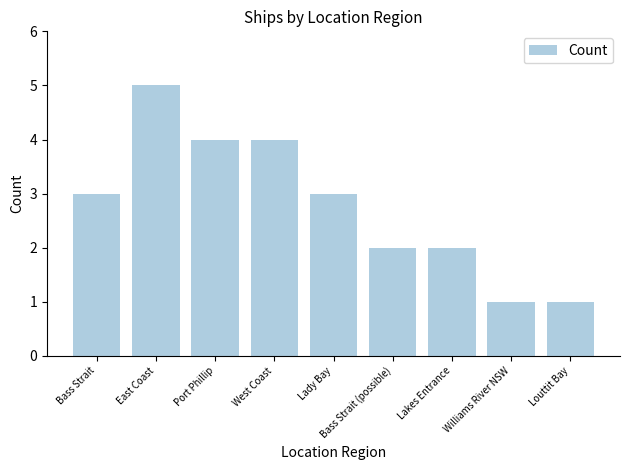

What is the ratio of the value at West Coast to the value at Williams River NSW?

4.0